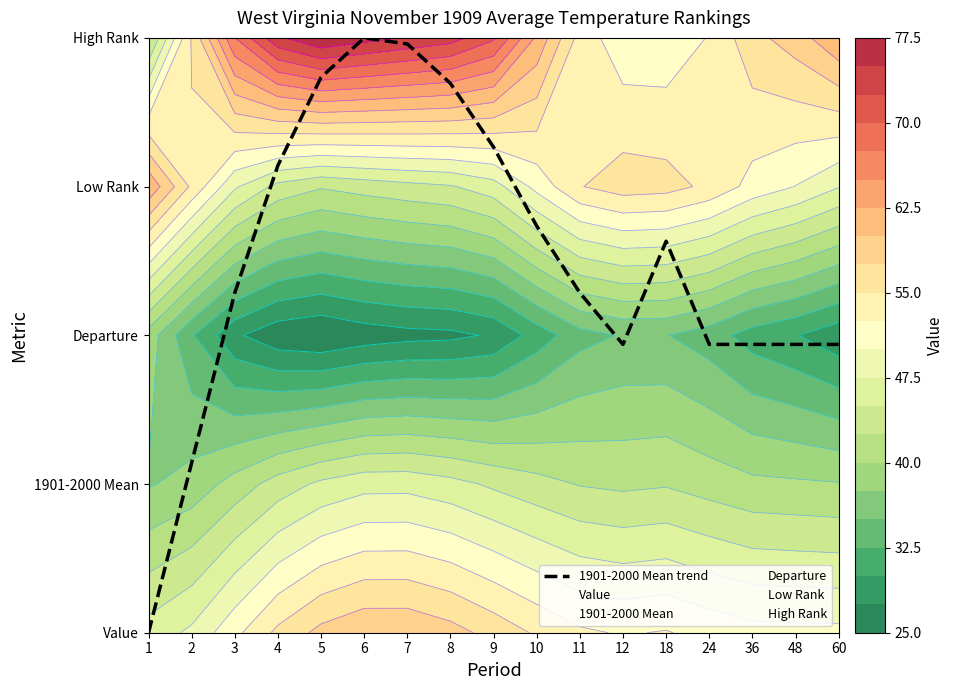

What is the change in value from 1 to 8?

+3.7